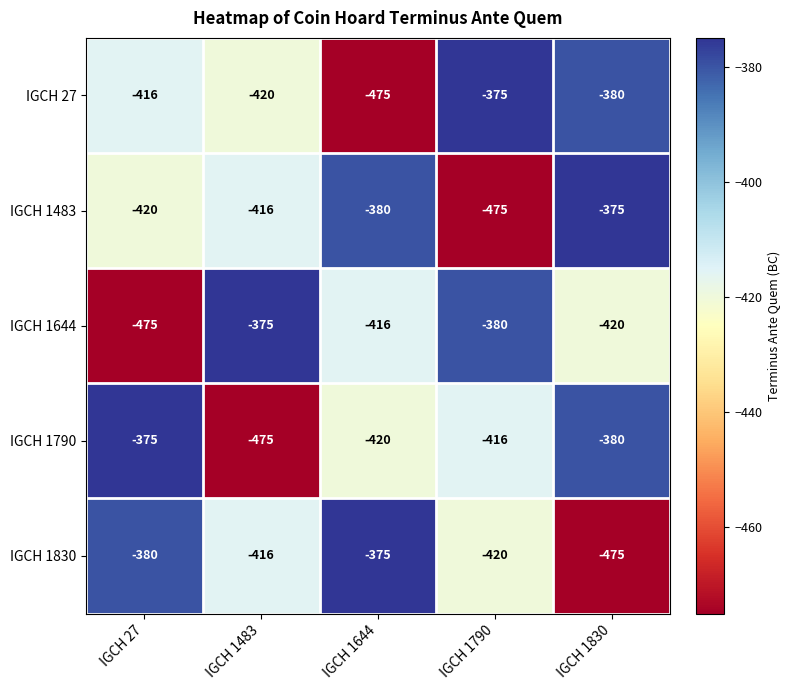

Between IGCH 1790 and IGCH 1830, which series saw the biggest shift?

IGCH 1483